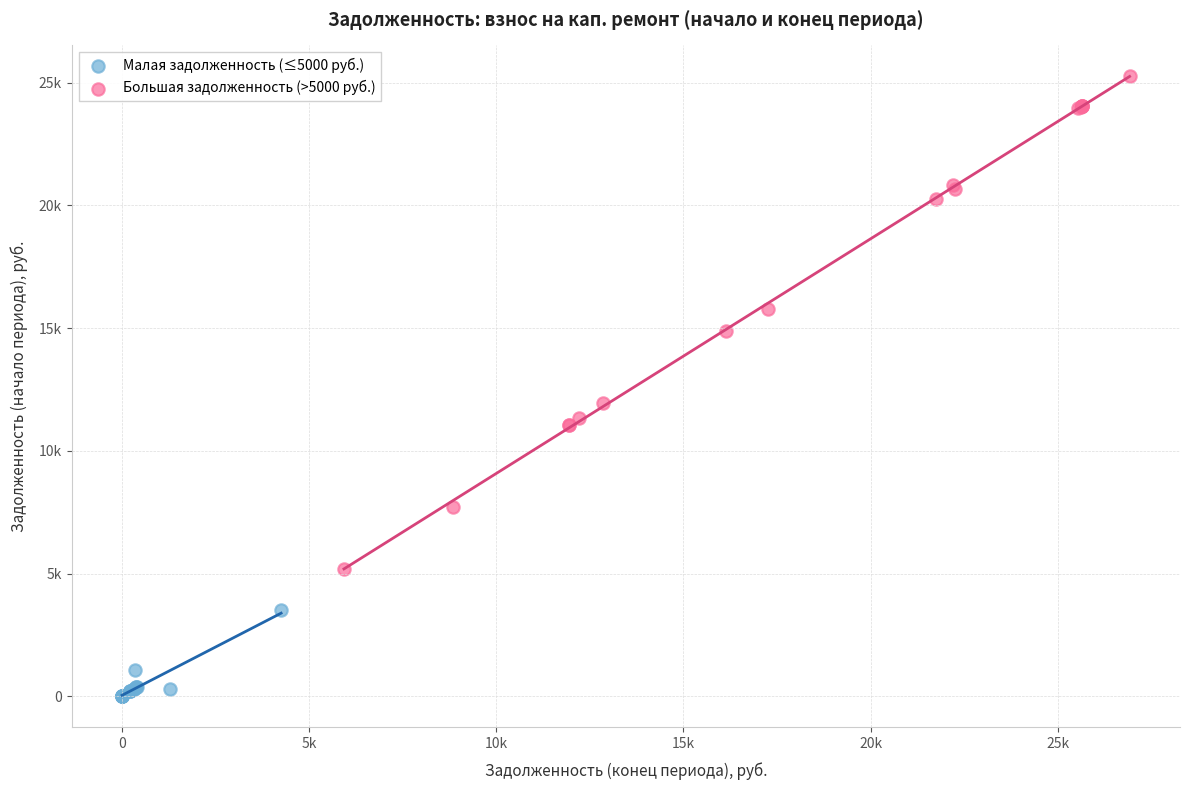

Which series has the widest spread of Y values?

Большая задолженность (>5000 руб.)